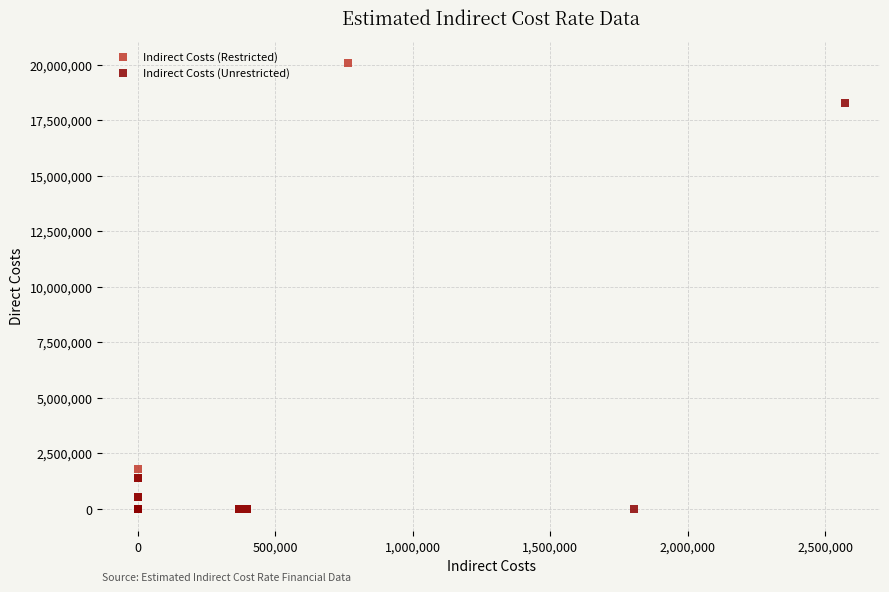

What are all the series names shown in the legend?

Indirect Costs (Restricted), Indirect Costs (Unrestricted)